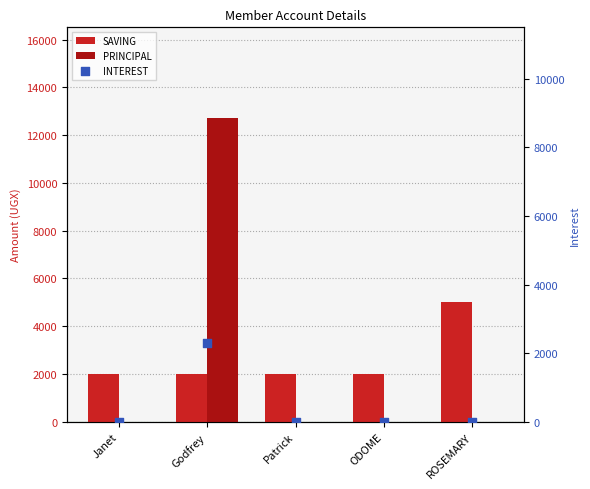

Which series reaches the maximum Y coordinate?

PRINCIPAL